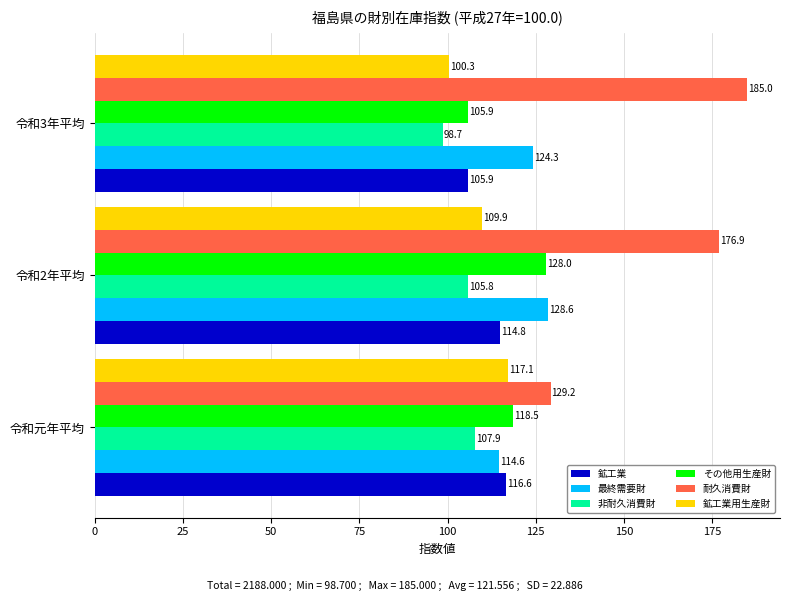

Which category has the lowest value across all series?

令和3年平均